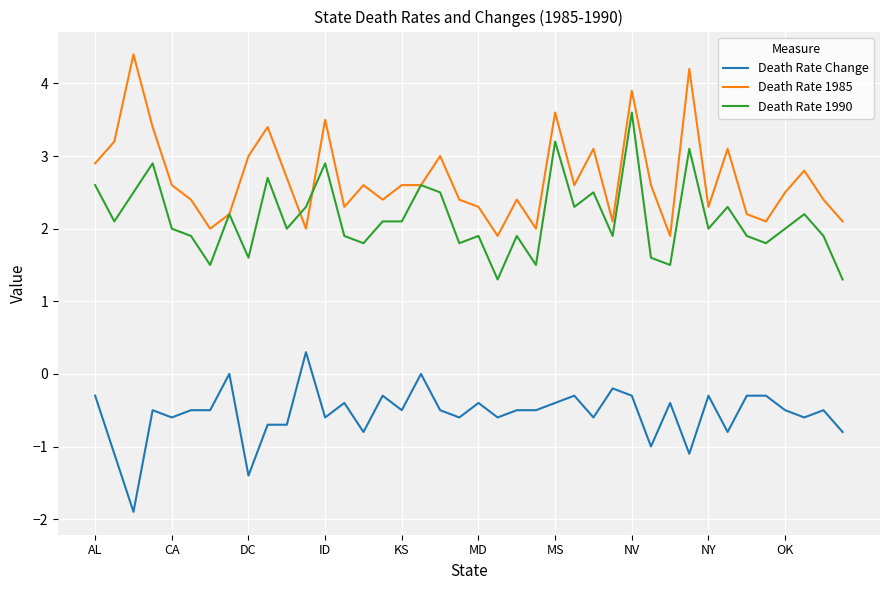

True or false: Death Rate Change and Death Rate 1985 intersect in this chart.

False